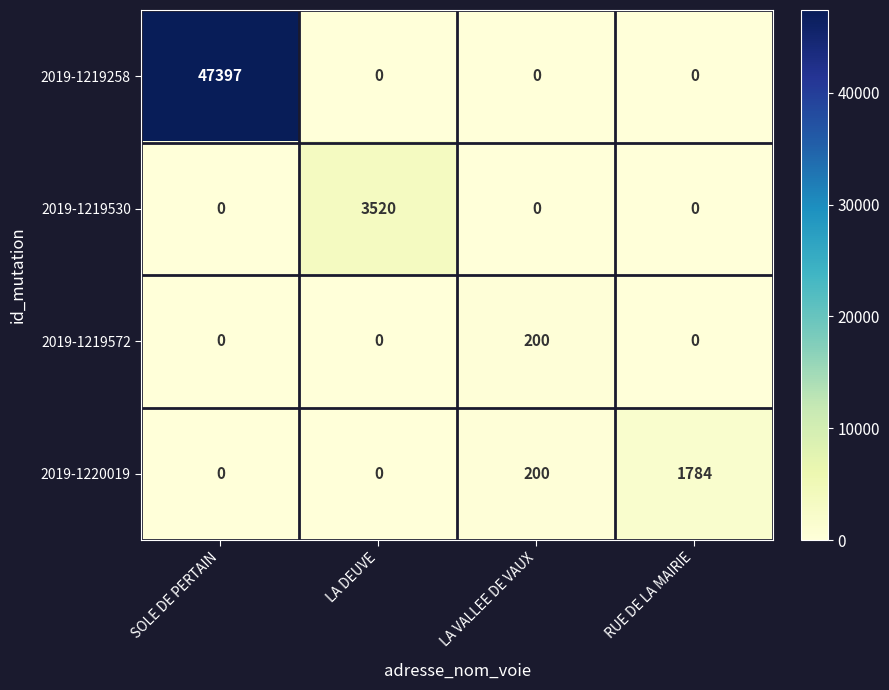

Reading left to right, what are all the values shown in this chart?

2019-1219258: 47397	0	0	0
2019-1219530: 0	3520	0	0
2019-1219572: 0	0	200	0
2019-1220019: 0	0	200	1784